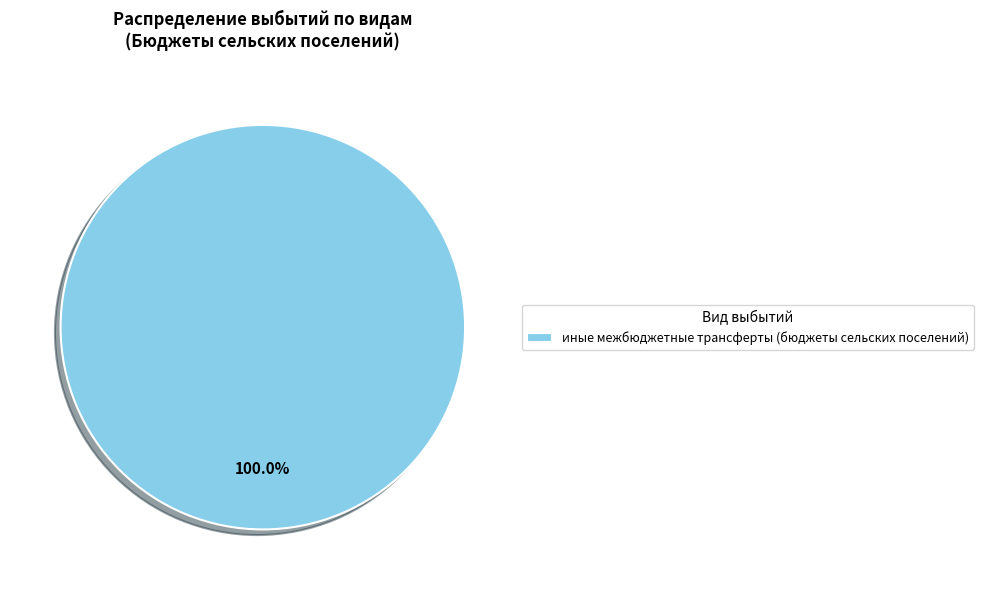

Rank the categories by value from lowest to highest.

иные межбюджетные трансферты (бюджеты сельских поселений)